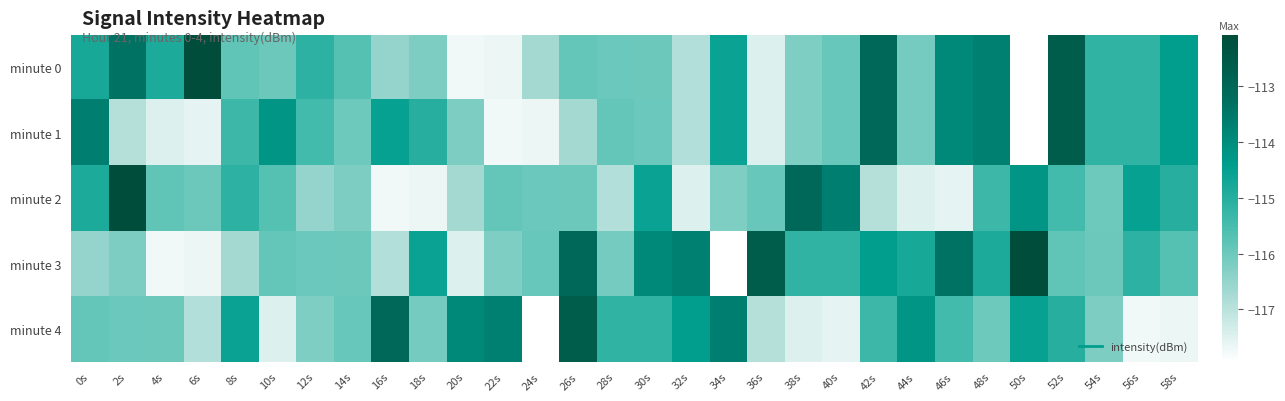

What is the total value across all series at 16s?

-578.7